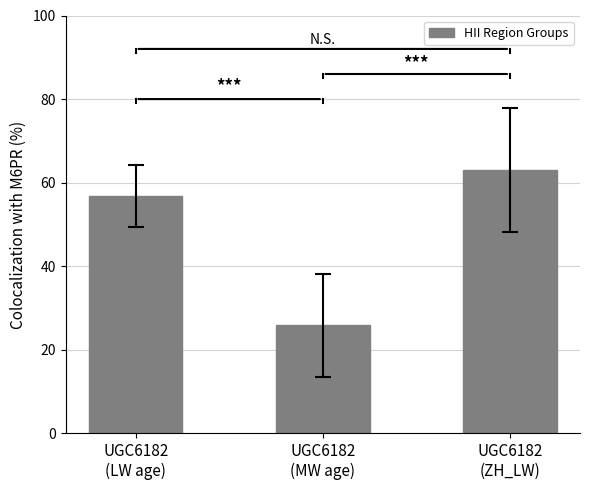

Rank the categories by value from highest to lowest.

UGC6182
(ZH_LW), UGC6182
(LW age), UGC6182
(MW age)